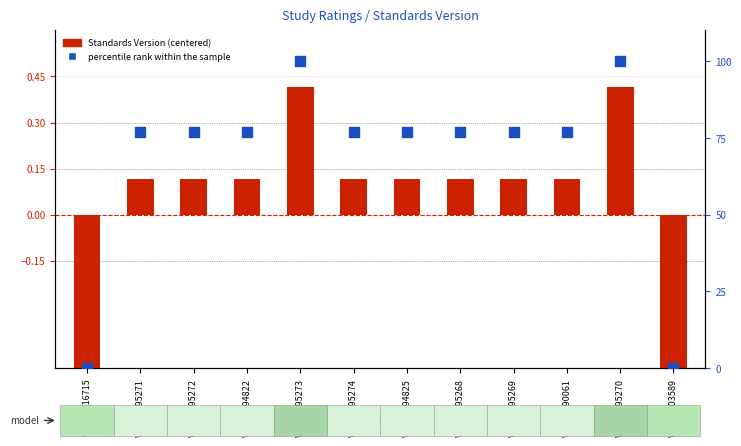

What are all the series names shown in the legend?

Standards Version (centered), percentile rank within the sample